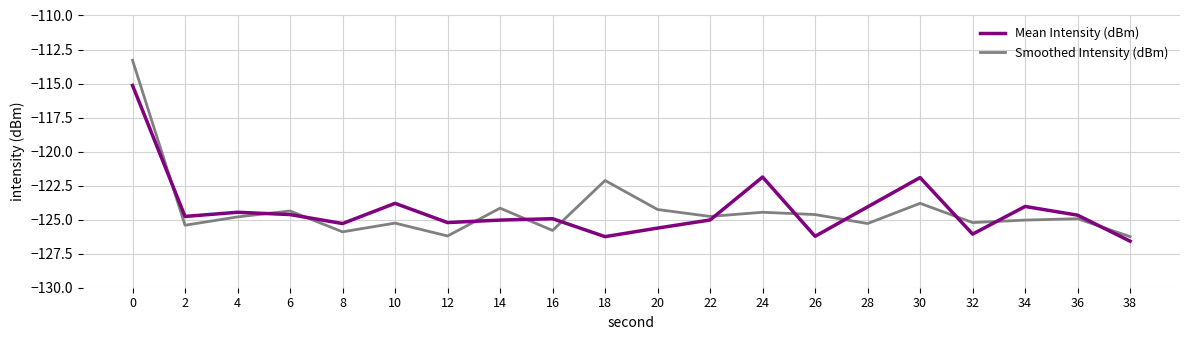

What is the difference between the highest and lowest values at 30?

1.9